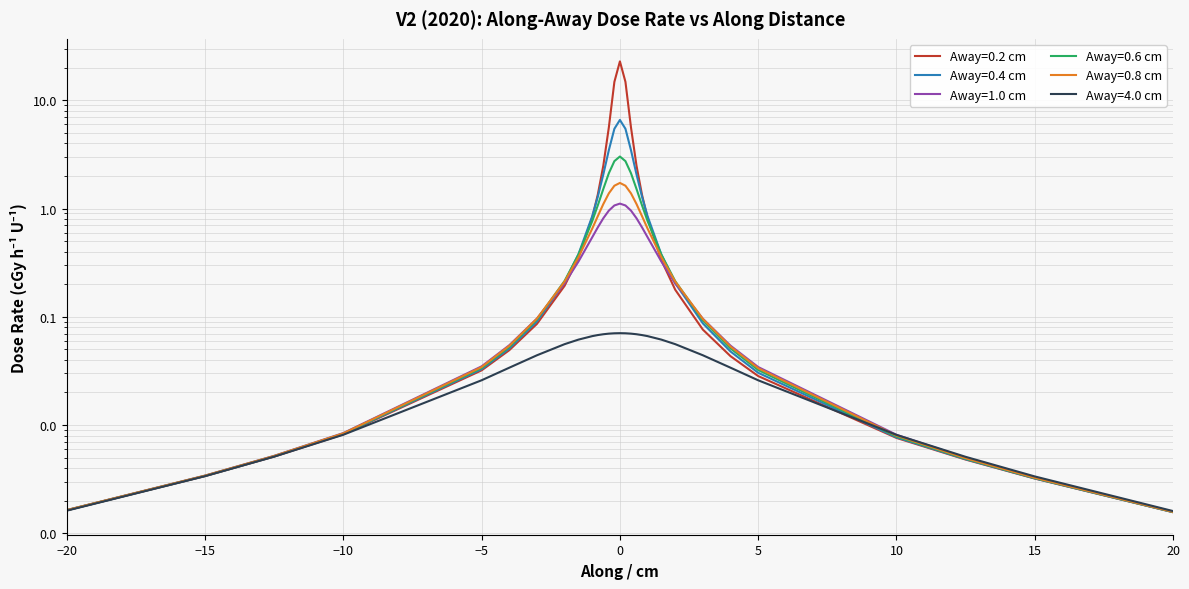

Which label corresponds to the smallest value in the chart?

20